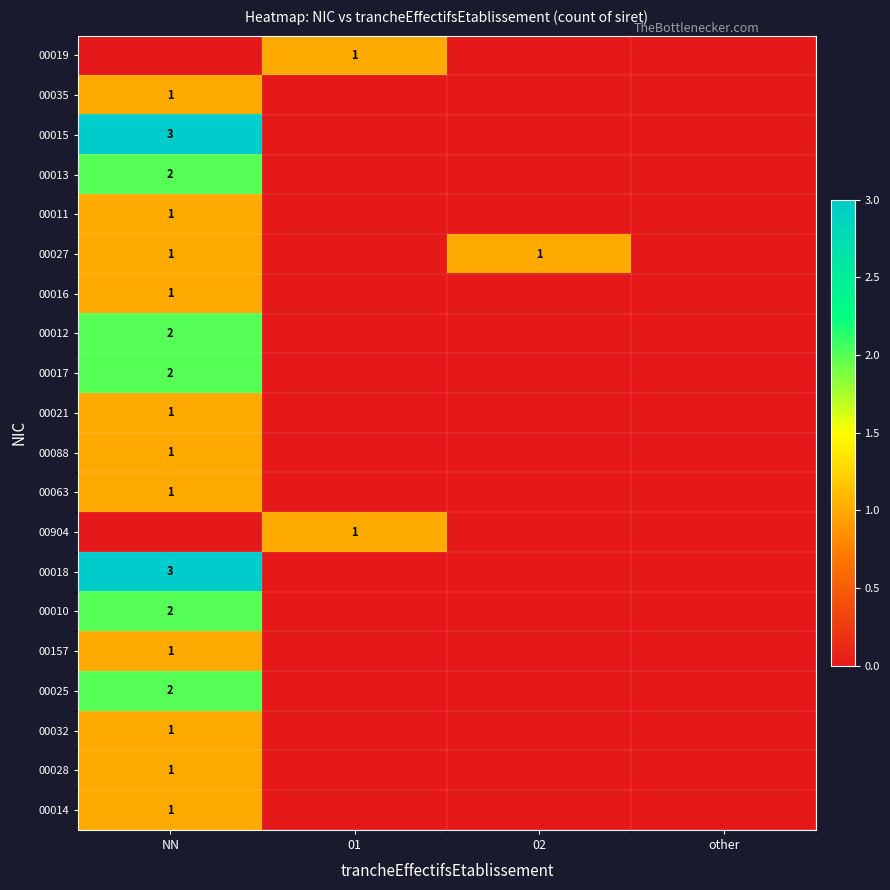

Is the value of 00063 at NN greater than the value of 00012 at NN?

No